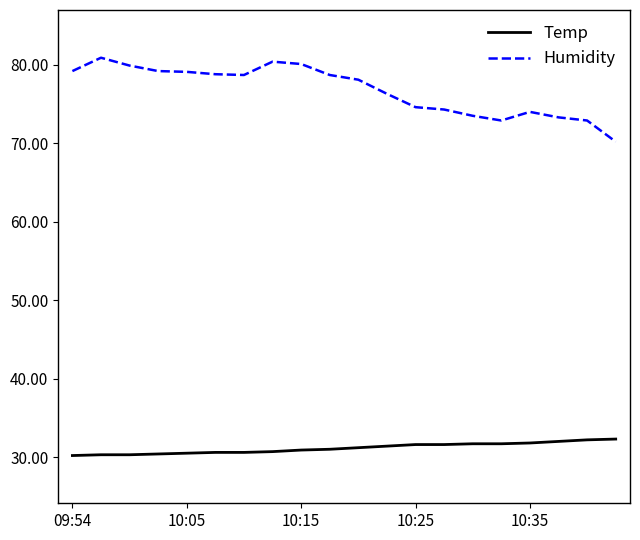

What is the minimum value shown in the chart?

30.2